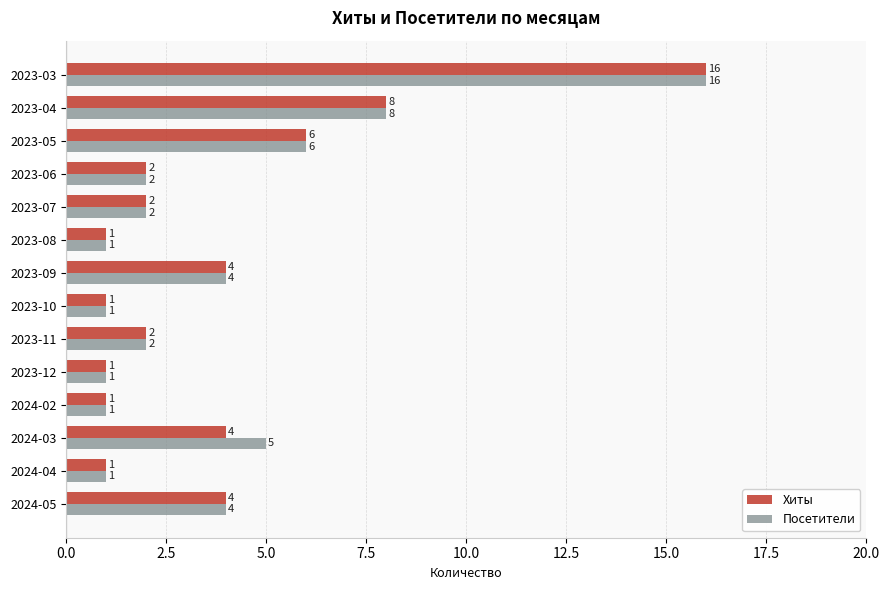

Where is Посетители nearest to the value 8?

2023-04